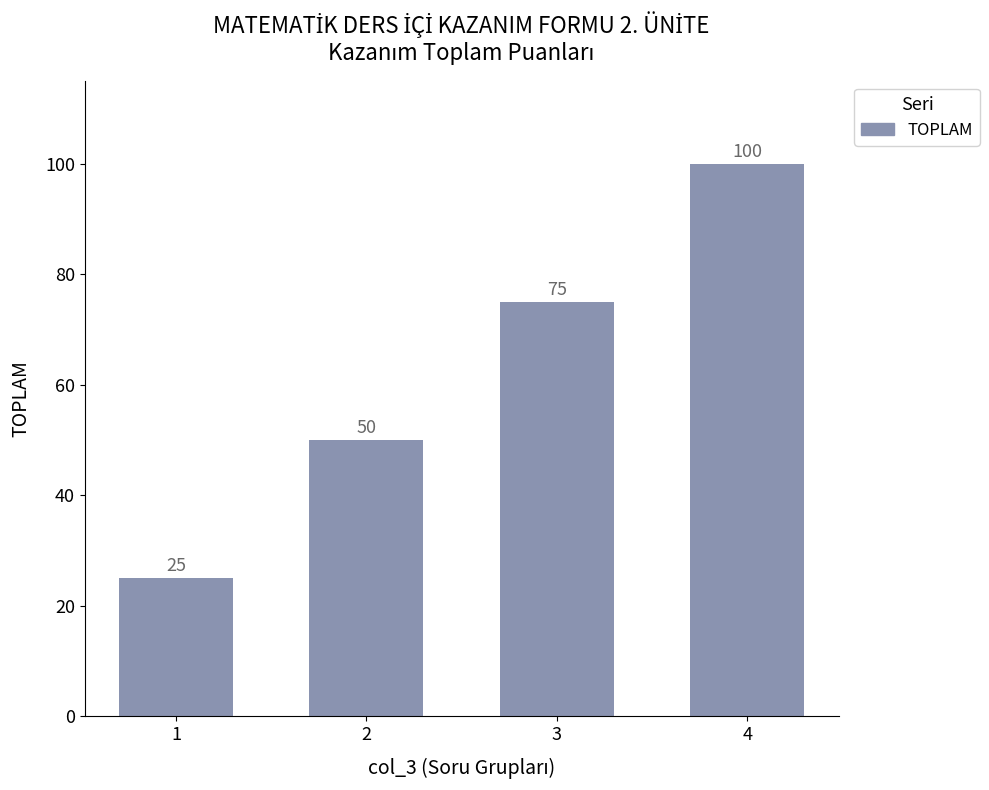

Count the values in the range 50 to 100.

3